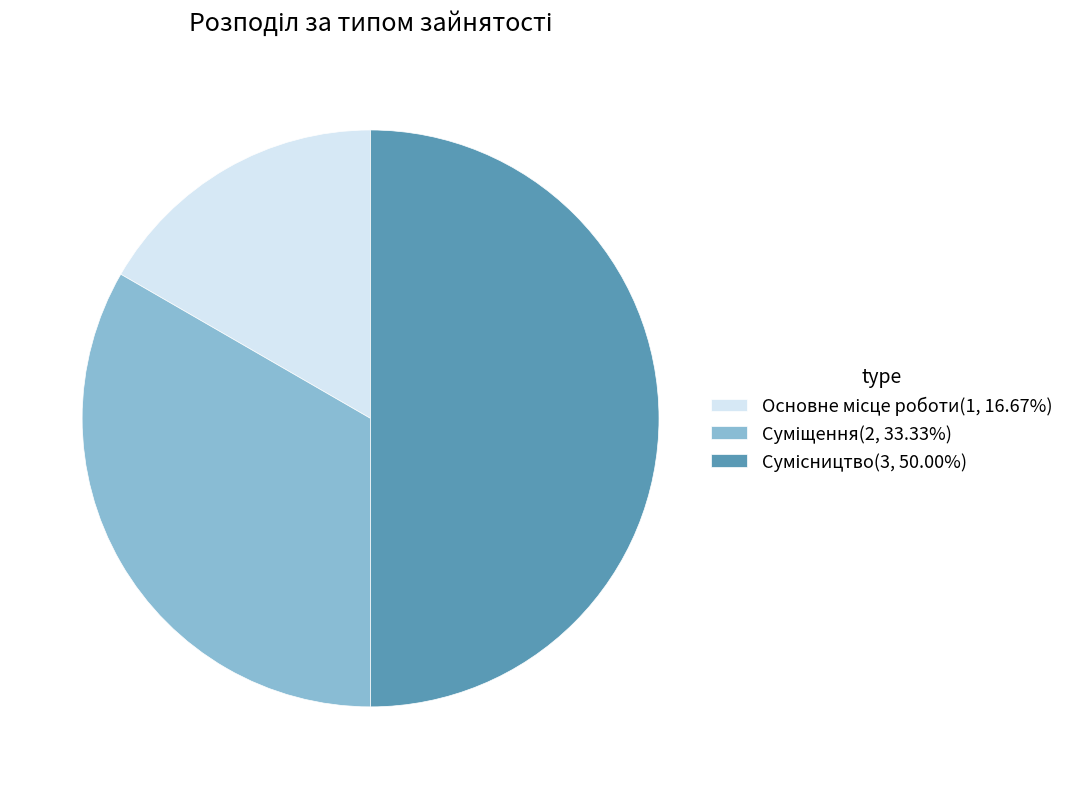

How many slices are in this pie chart?

3